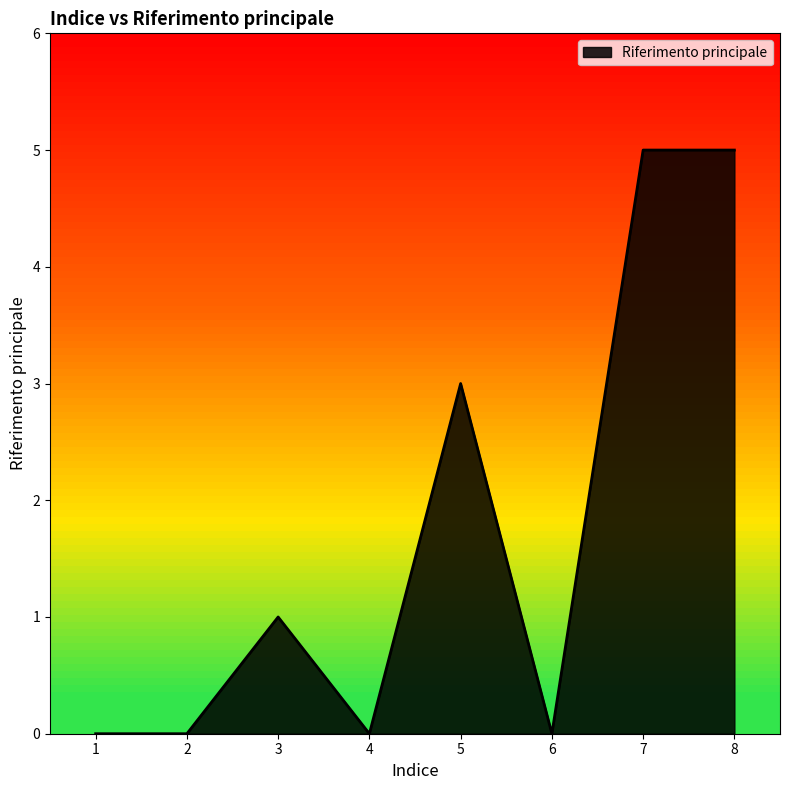

What is the change in value from 3 to 7?

+4